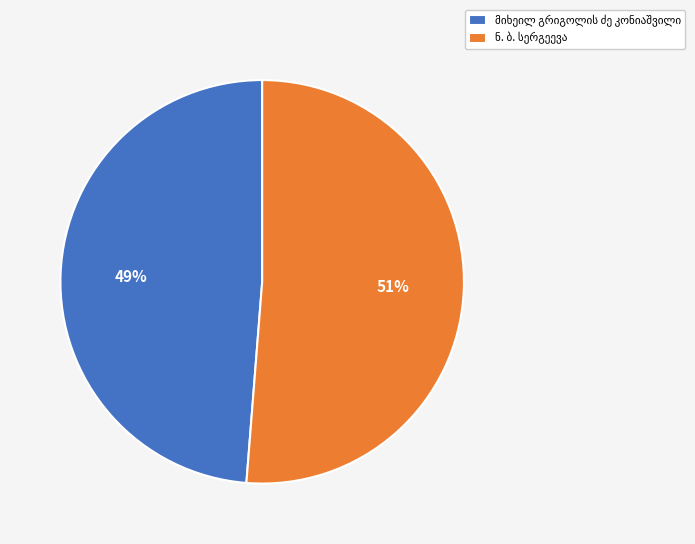

To the nearest percent, what is the average slice percentage?

50%